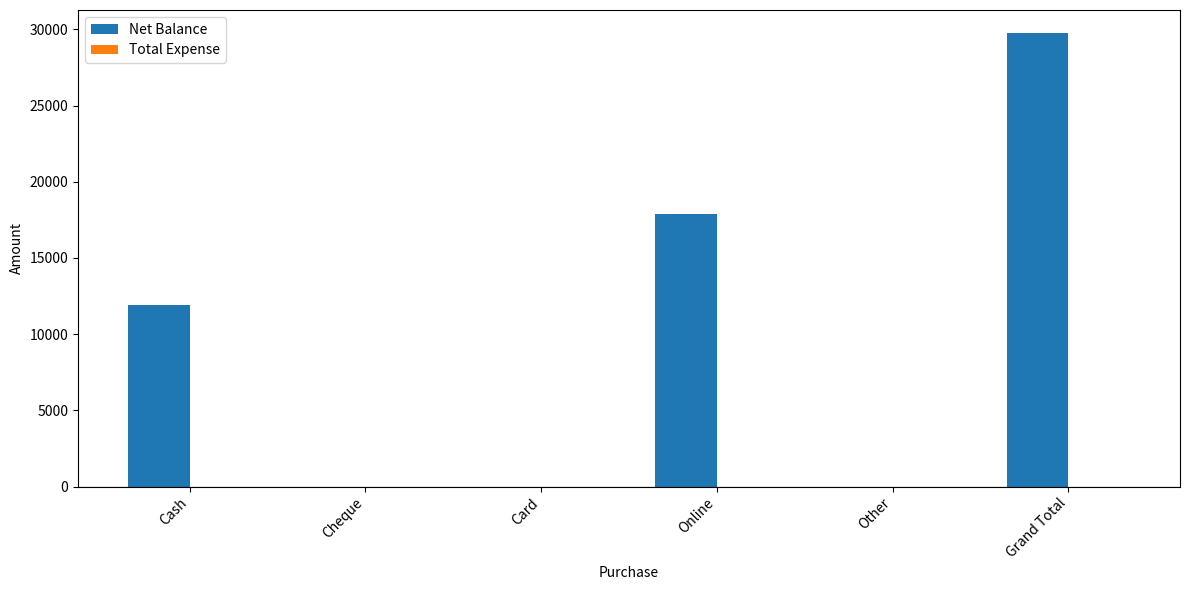

What is the maximum value shown in the chart?

29781